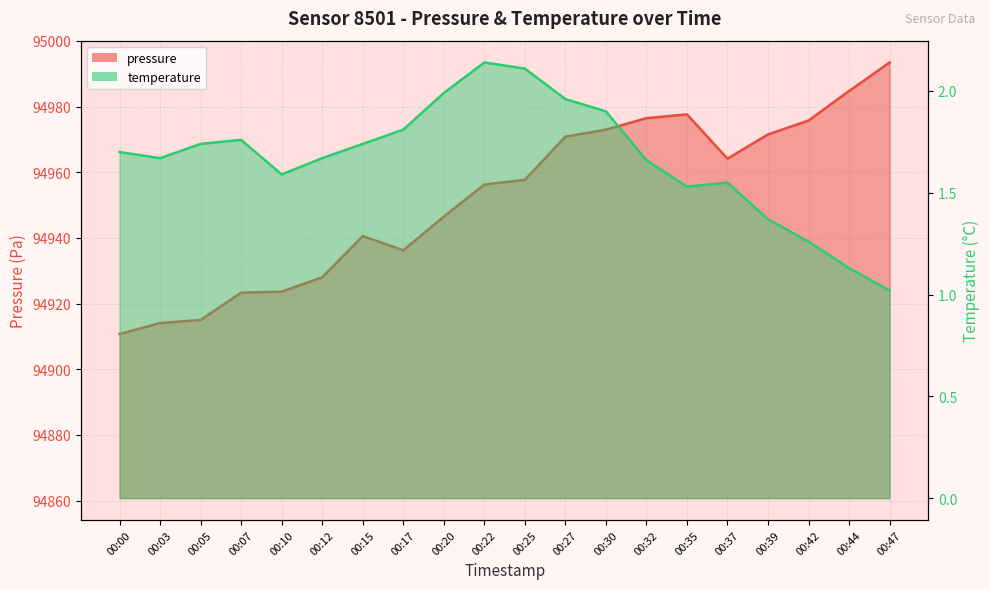

Which label corresponds to the smallest value in the chart?

00:47